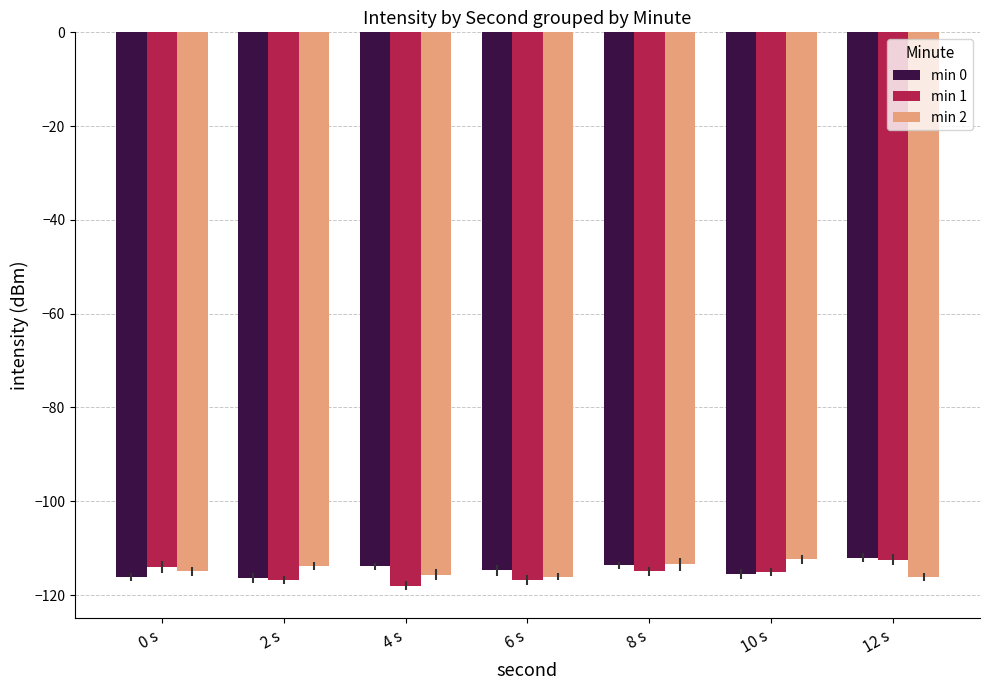

What is the value of the min 1 bar at the 7th from the left?

-112.5